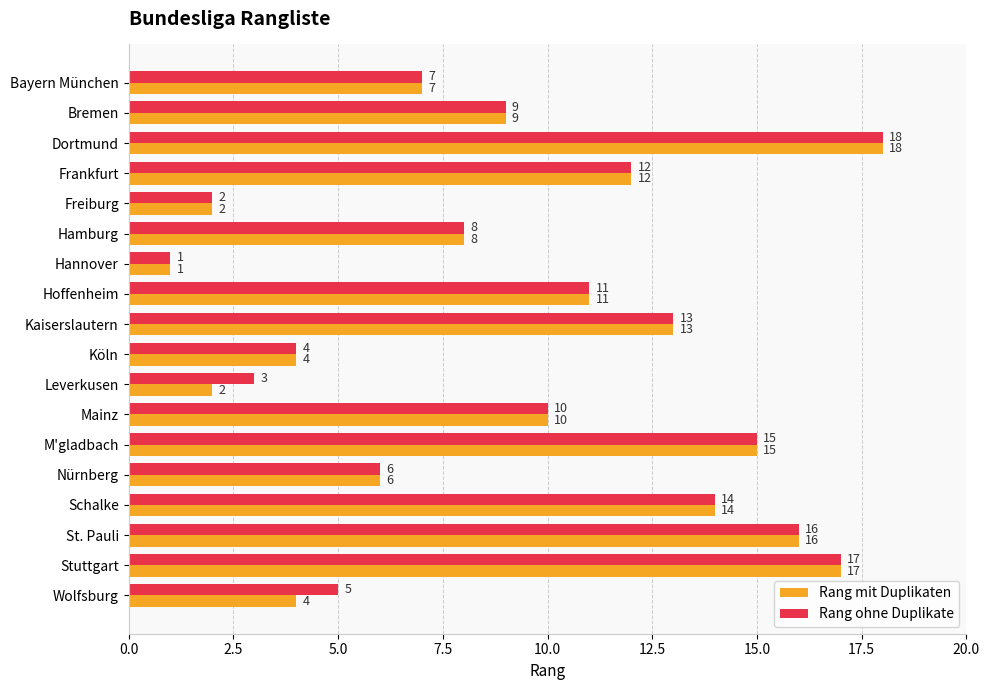

Which label corresponds to the smallest value in the chart?

Hannover